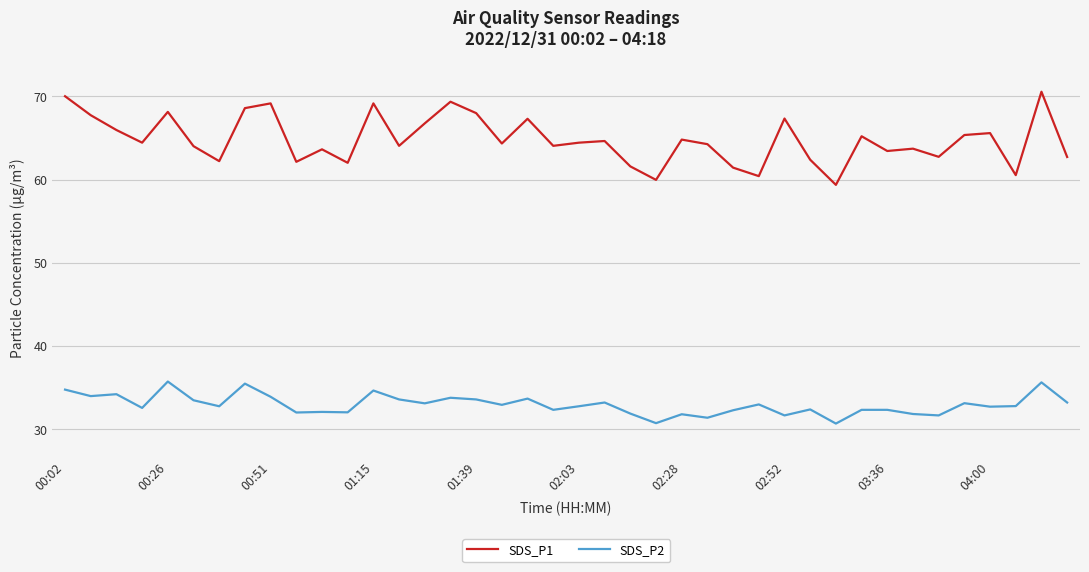

List the series in order of their peak value, lowest first.

SDS_P2, SDS_P1